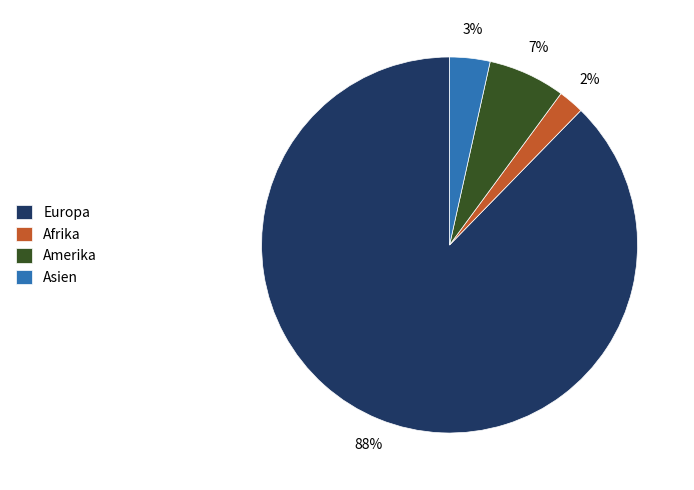

To the nearest percent, what is the average slice percentage?

25%